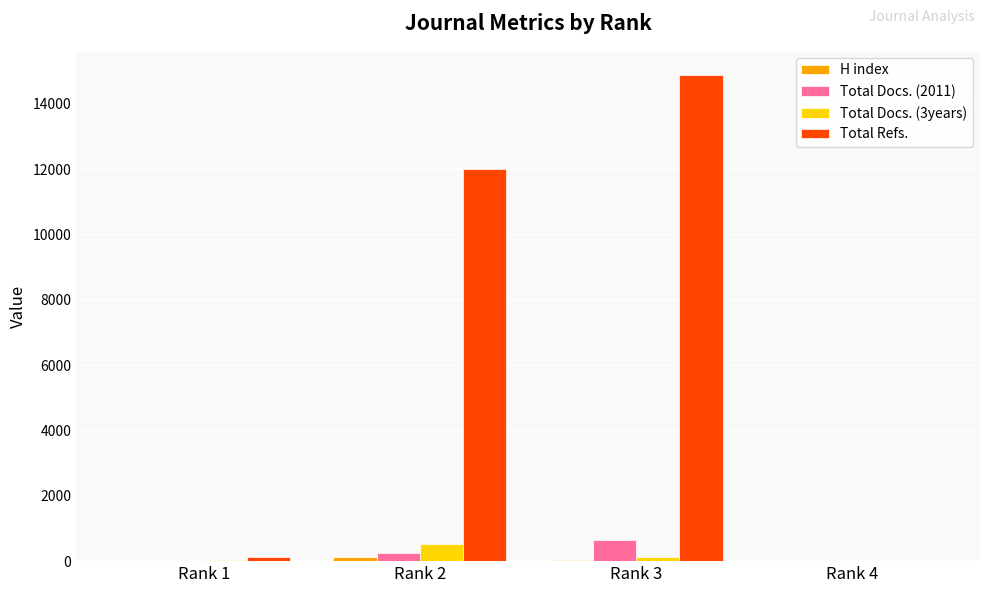

What is the difference between the Total Docs. (2011) values at Rank 3 and Rank 4?

658